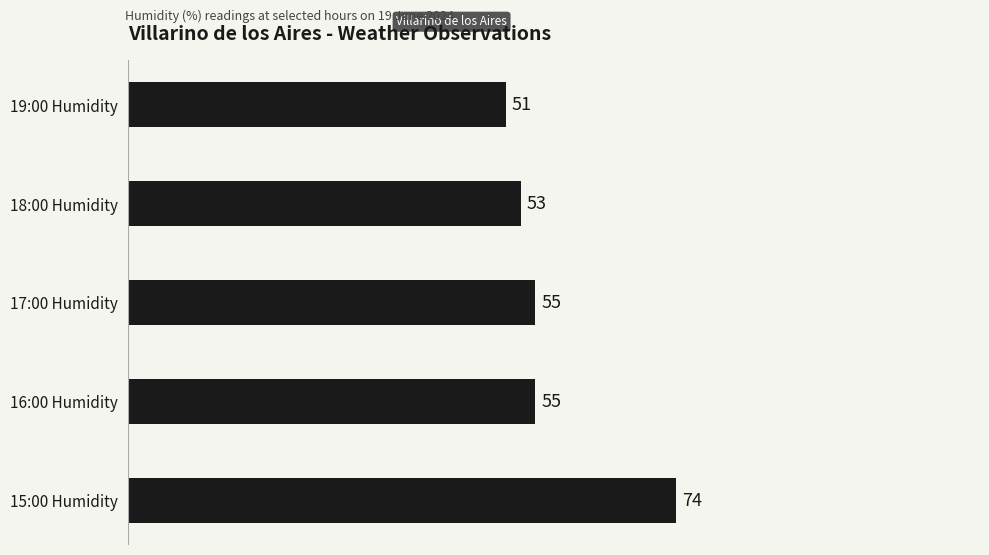

What is the greatest value displayed?

74